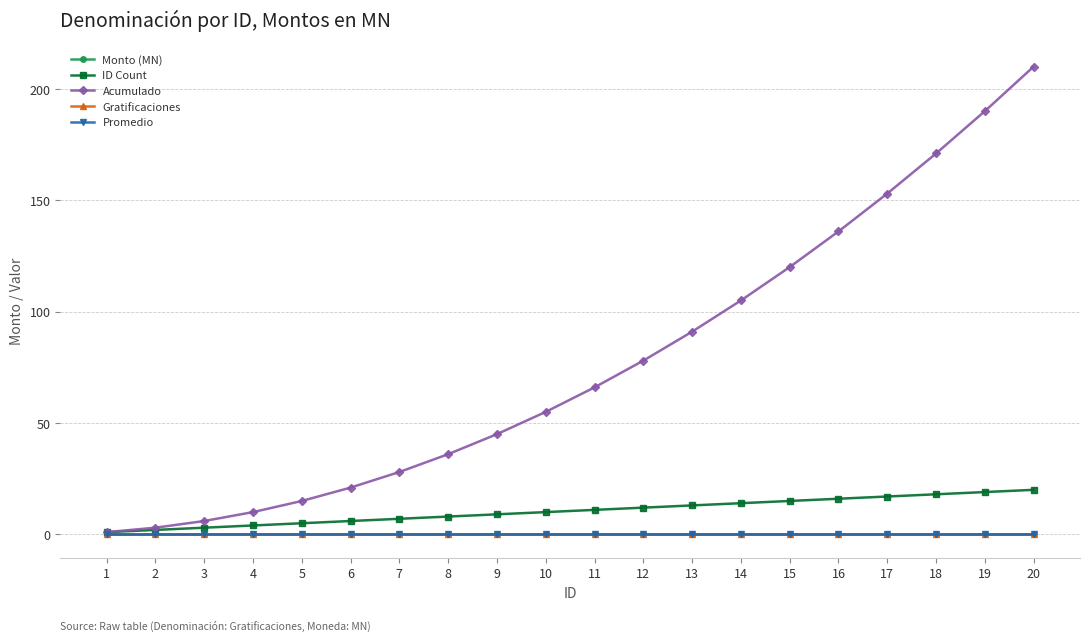

Is the value of Monto (MN) at 13 greater than the value of Promedio at 6?

No